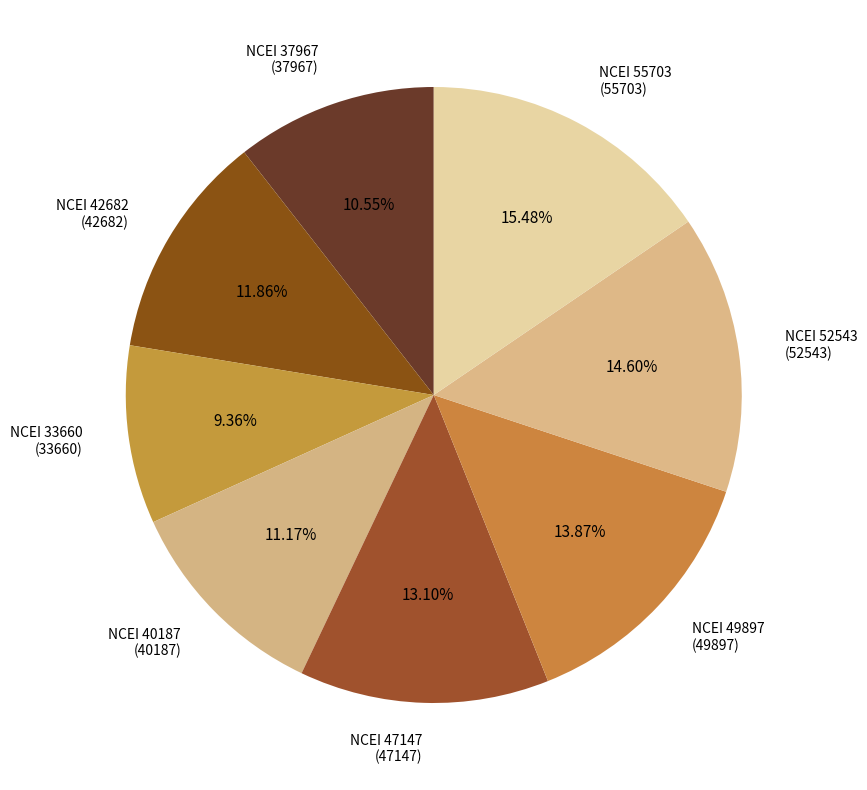

Between NCEI 47147 (47147) and NCEI 37967 (37967), which is larger?

NCEI 47147 (47147)